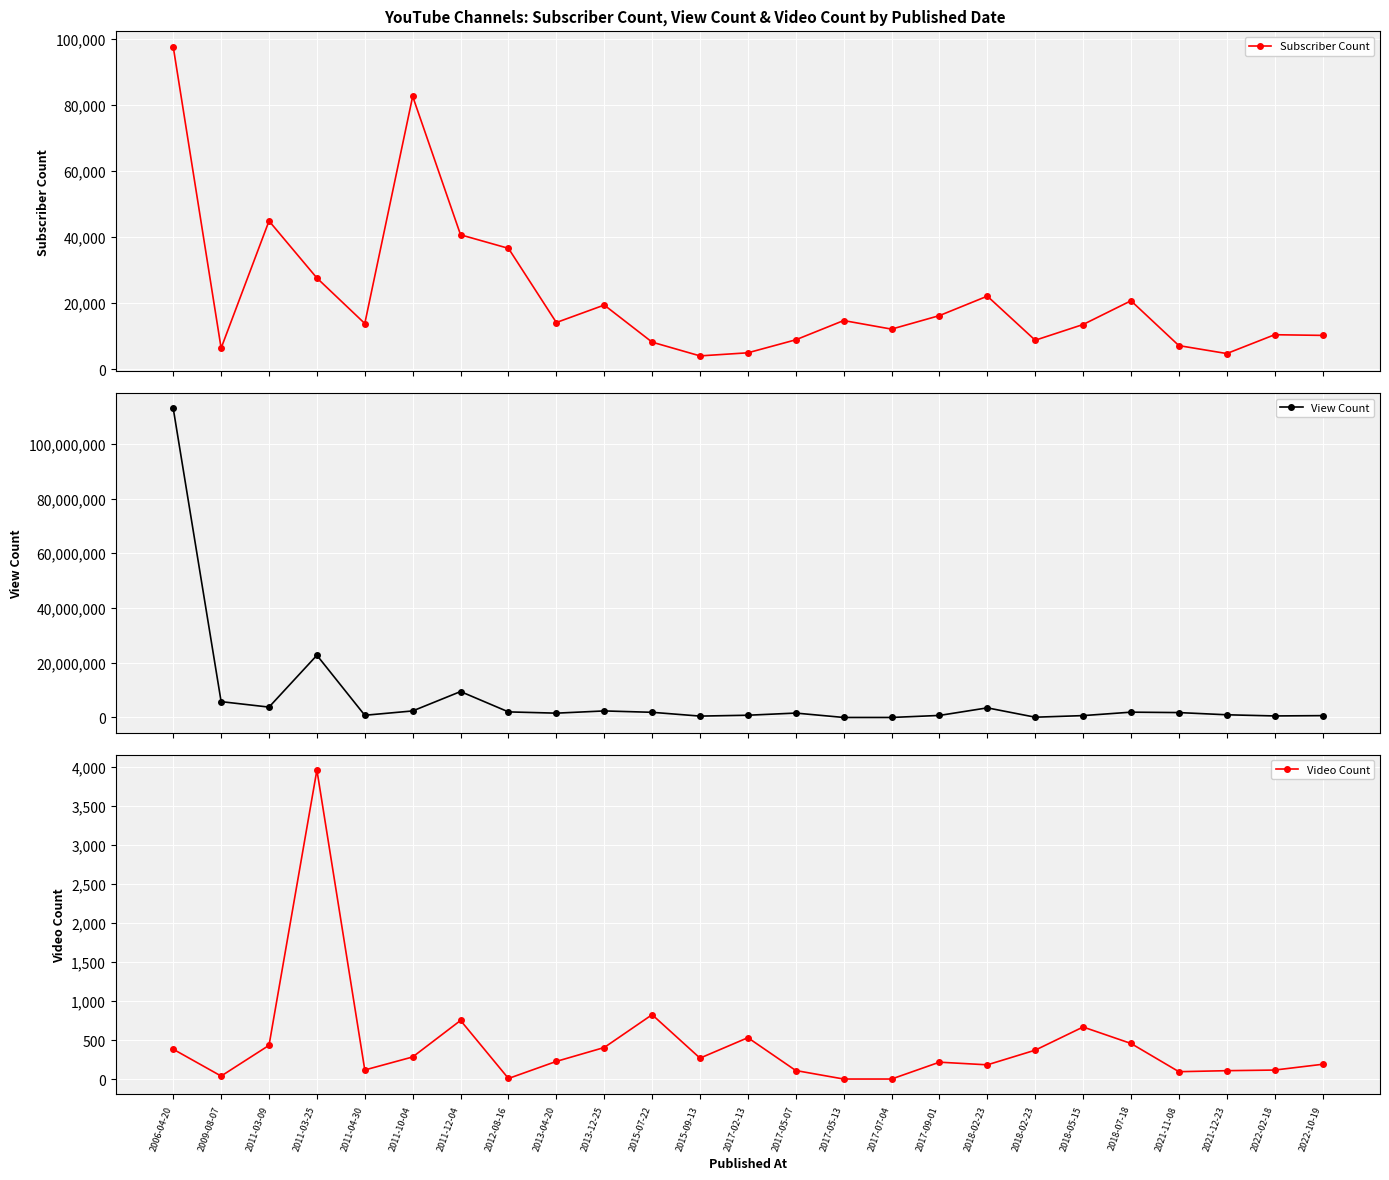

True or false: Video Count has a value of 94 at 2011-03-09.

False